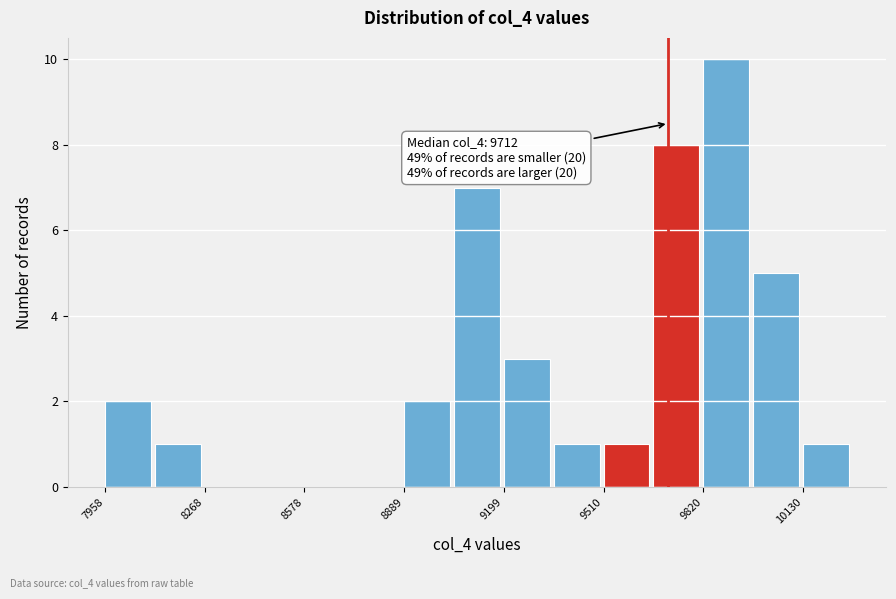

Read against the x-axis, roughly where is the centre of the tallest bar?

9900